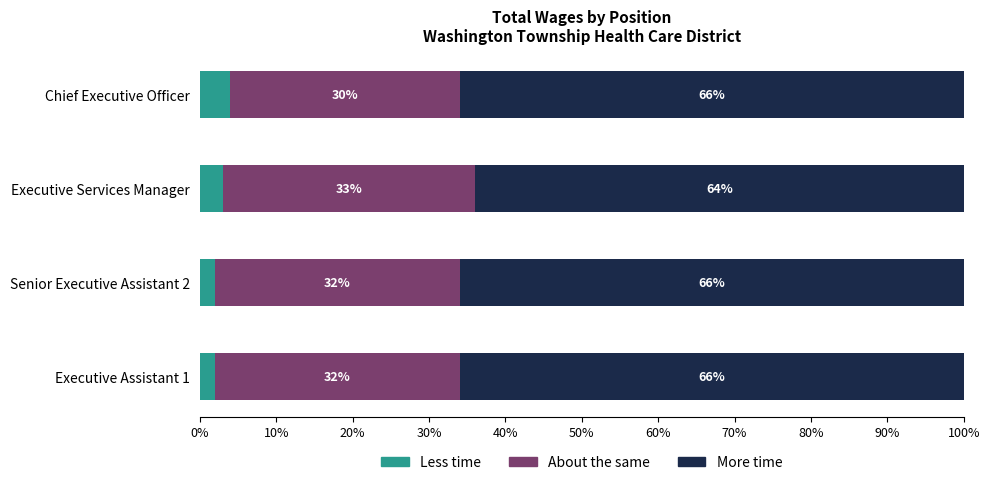

At which label is the value closest to 473178?

Executive Services Manager